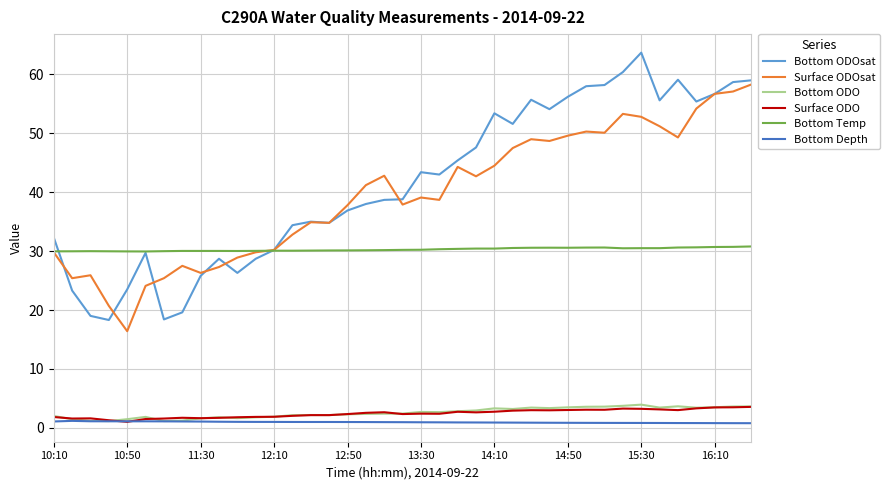

True or false: Bottom ODO and Bottom Temp intersect in this chart.

False